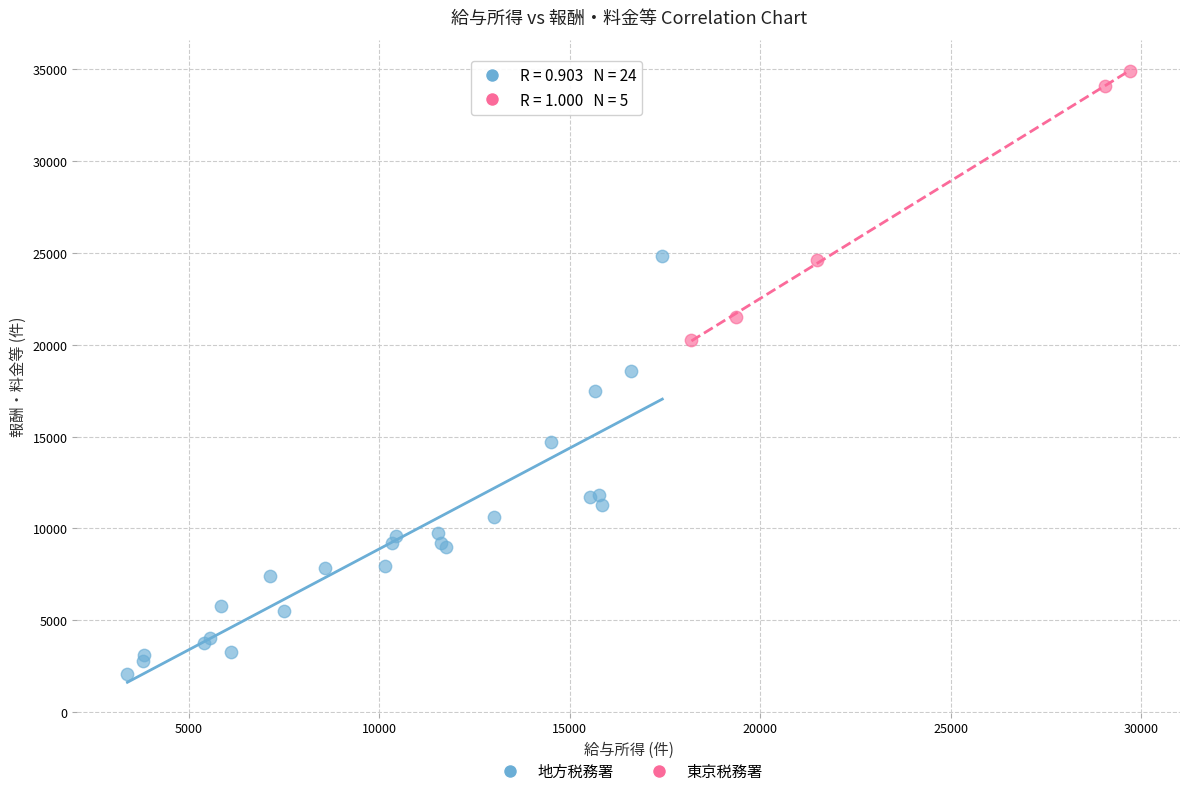

Which series has the largest Y range (max minus min)?

地方税務署